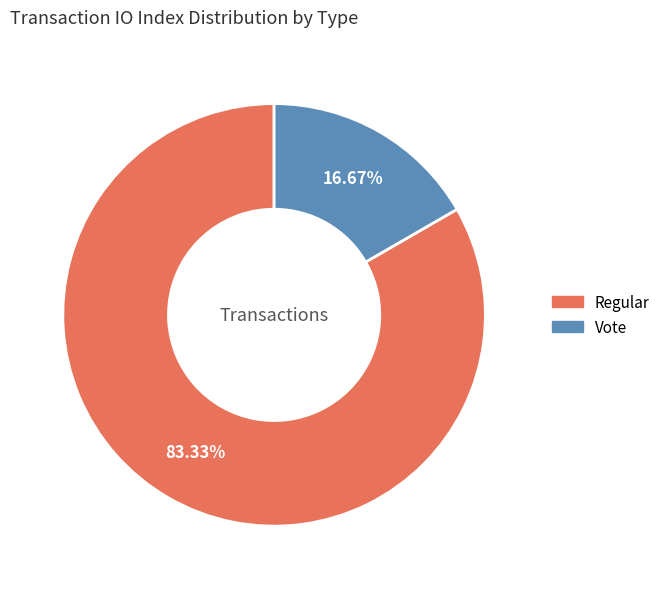

To the nearest percent, what portion does Vote represent?

17%